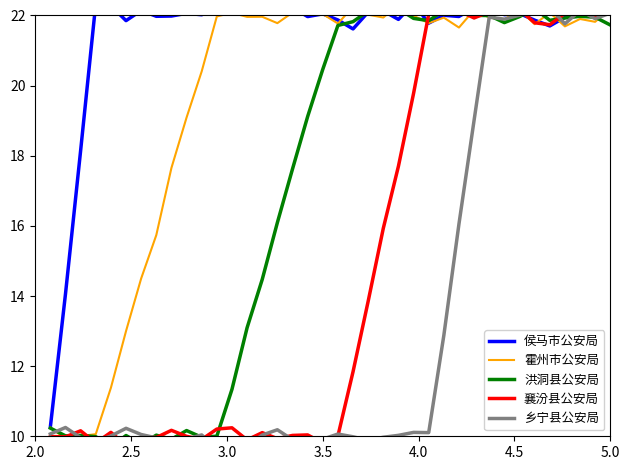

True or false: 洪洞县公安局 and 侯马市公安局 cross at least once.

True